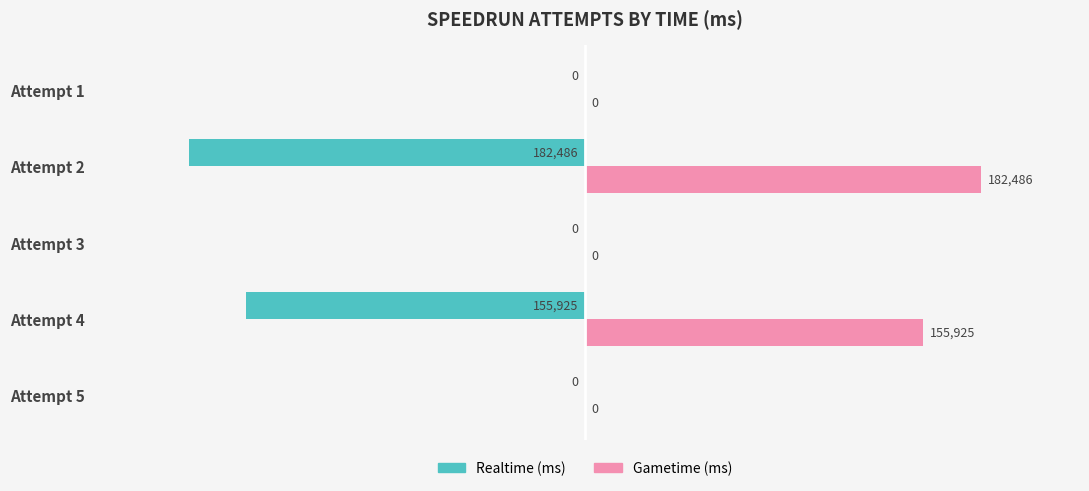

Is it true that Realtime (ms) equals 0 at Attempt 1?

True